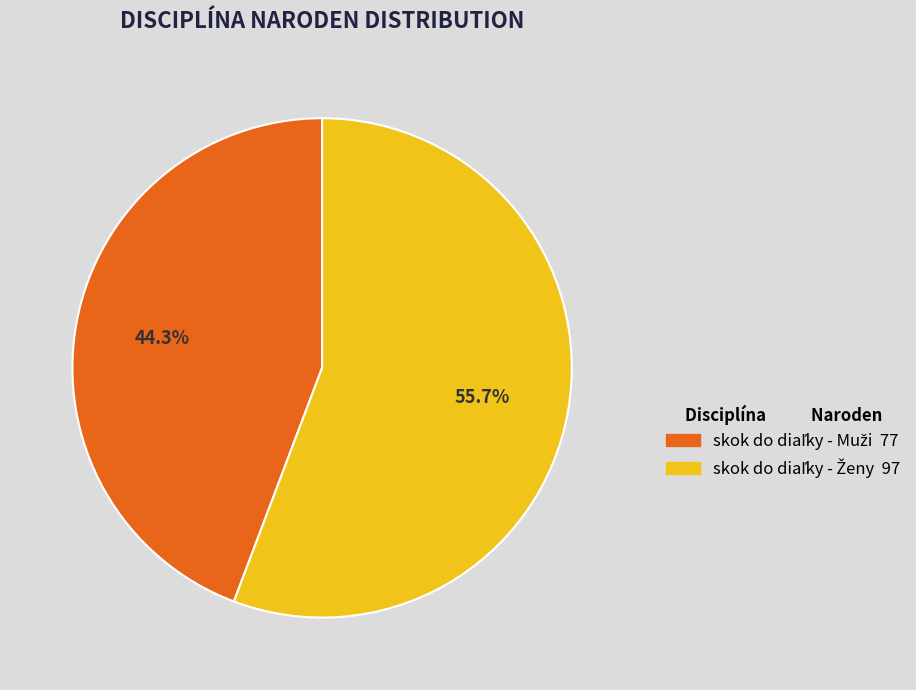

Does any single category account for the majority?

Yes